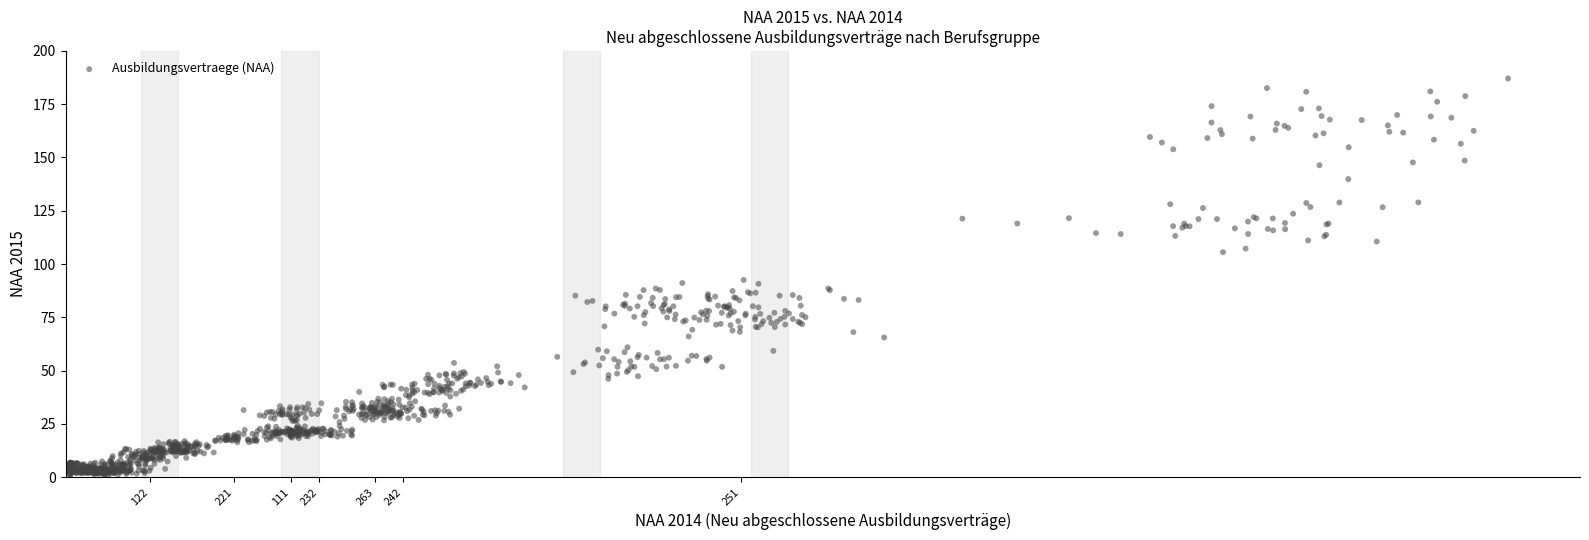

What is the range of X values (max minus min)?

153.2